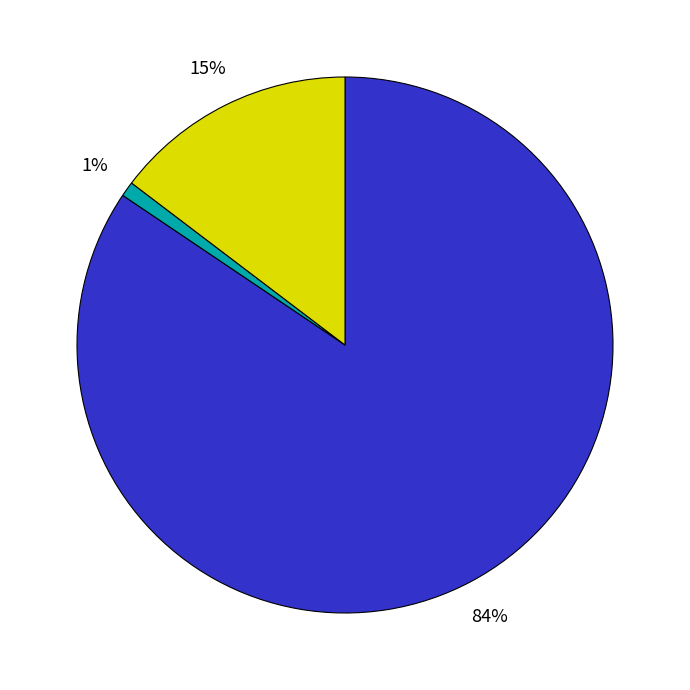

To the nearest percent, what is the average slice percentage?

33%